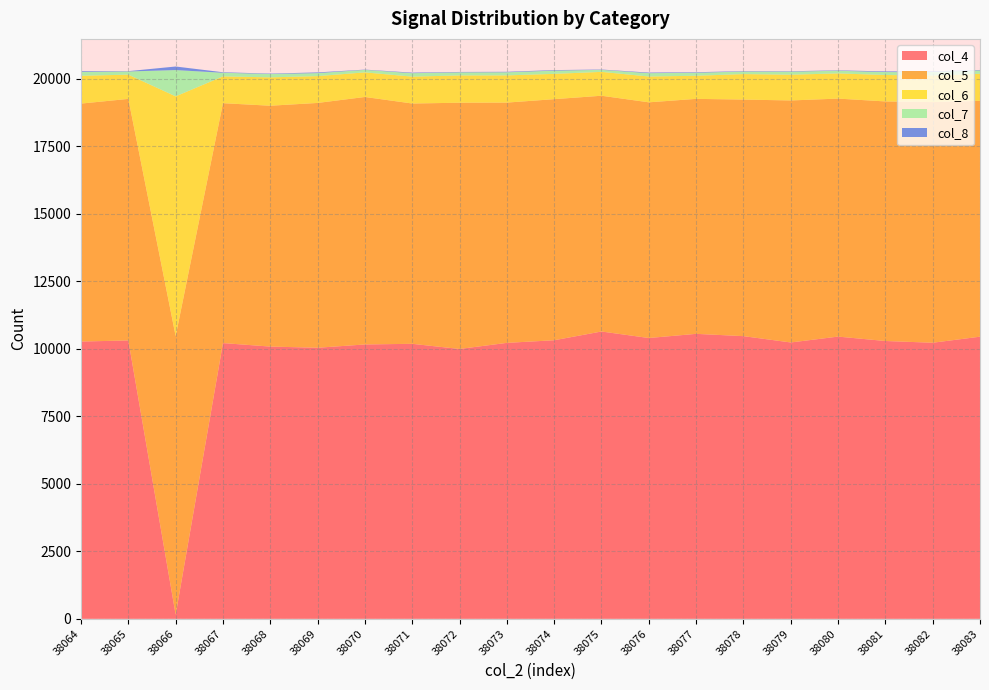

Reading left to right, list all the values displayed in this chart.

col_4: 38064=10272	38065=10313	38066=153	38067=10215	38068=10086	38069=10042	38070=10164	38071=10188	38072=9997	38073=10223	38074=10320	38075=10644	38076=10403	38077=10557	38078=10472	38079=10238	38080=10455	38081=10292	38082=10228	38083=10452
col_5: 38064=8815	38065=8948	38066=10320	38067=8887	38068=8922	38069=9069	38070=9168	38071=8902	38072=9122	38073=8901	38074=8931	38075=8734	38076=8731	38077=8705	38078=8764	38079=8965	38080=8817	38081=8875	38082=8915	38083=8738
col_6: 38064=1031	38065=898	38066=8882	38067=993	38068=1051	38069=994	38070=911	38071=996	38072=1011	38073=1008	38074=937	38075=884	38076=956	38077=856	38078=944	38079=954	38080=933	38081=979	38082=986	38083=1000
col_7: 38064=143	38065=118	38066=974	38067=134	38068=124	38069=112	38070=93	38071=128	38072=114	38073=115	38074=120	38075=75	38076=125	38077=112	38078=95	38079=113	38080=100	38081=109	38082=127	38083=127
col_8: 38064=28	38065=12	38066=132	38067=19	38068=15	38069=25	38070=10	38071=20	38072=15	38073=18	38074=20	38075=12	38076=21	38077=19	38078=15	38079=15	38080=15	38081=24	38082=25	38083=16